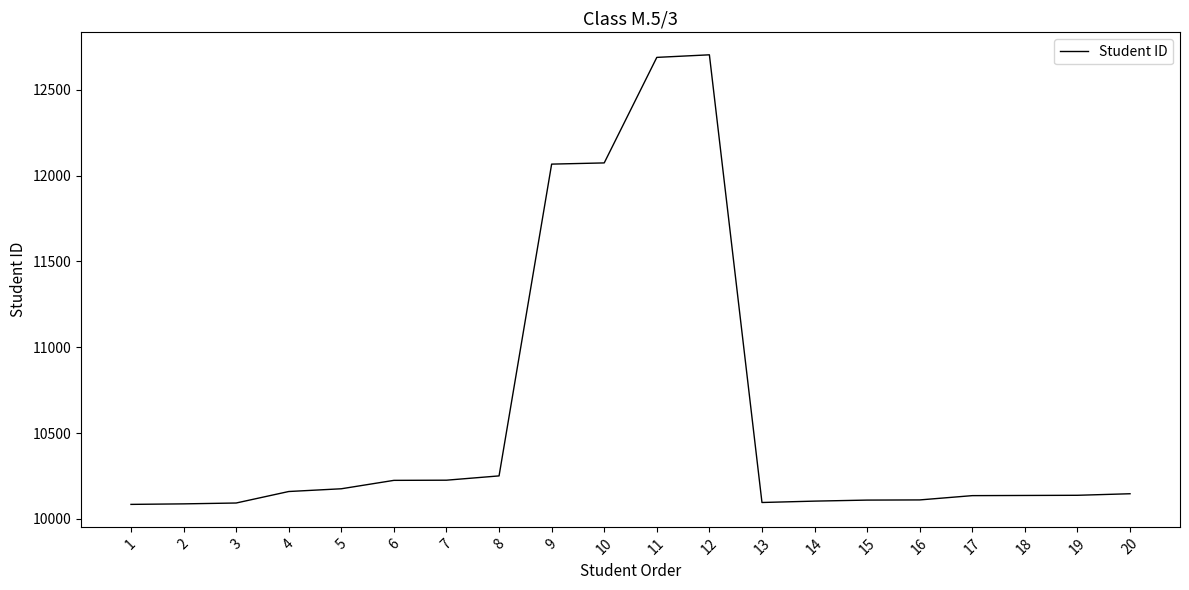

What is the sum of the values at 20 and 12?

22850